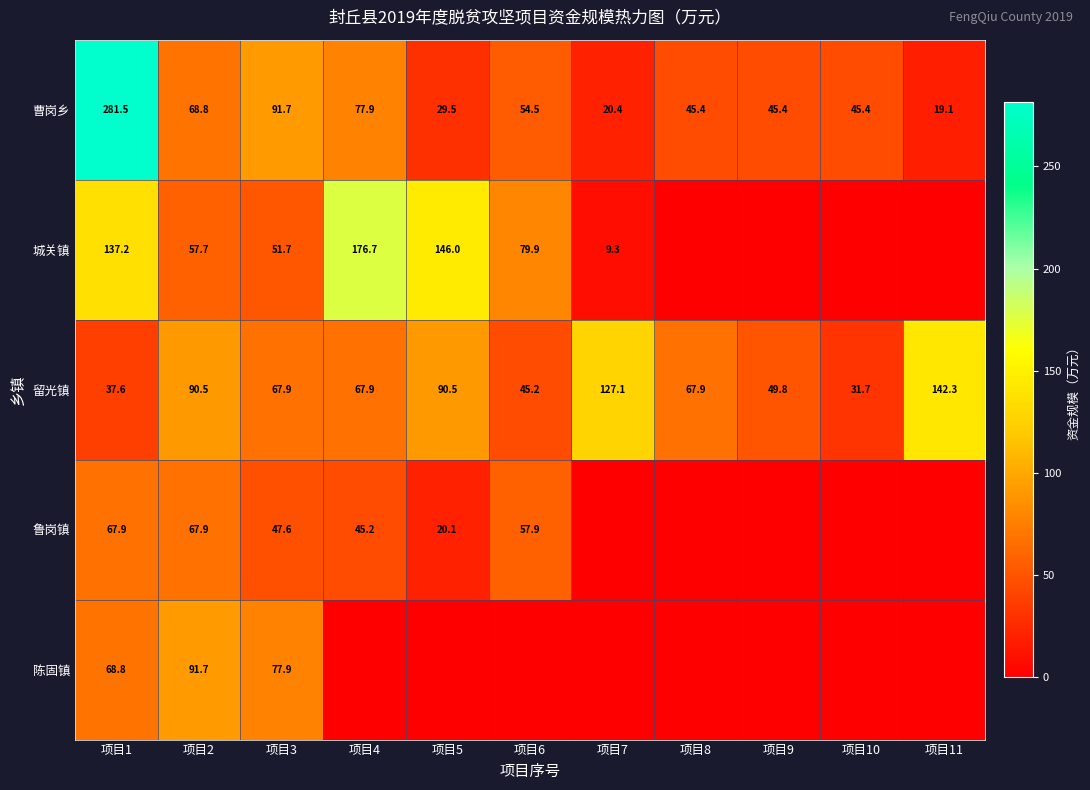

Where is 曹岗乡 nearest to the value 150?

项目3